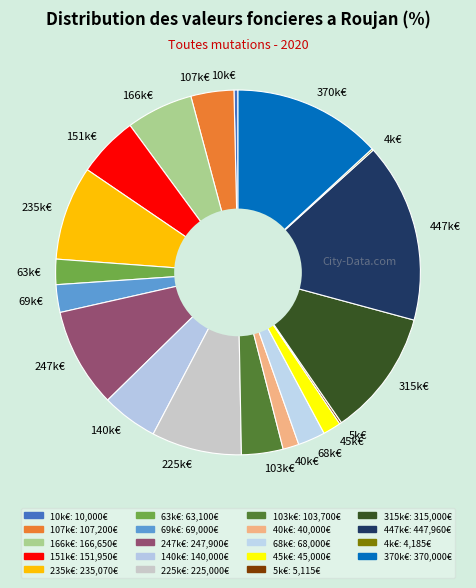

The 68k€ slice represents 2% of the pie. True or false?

True